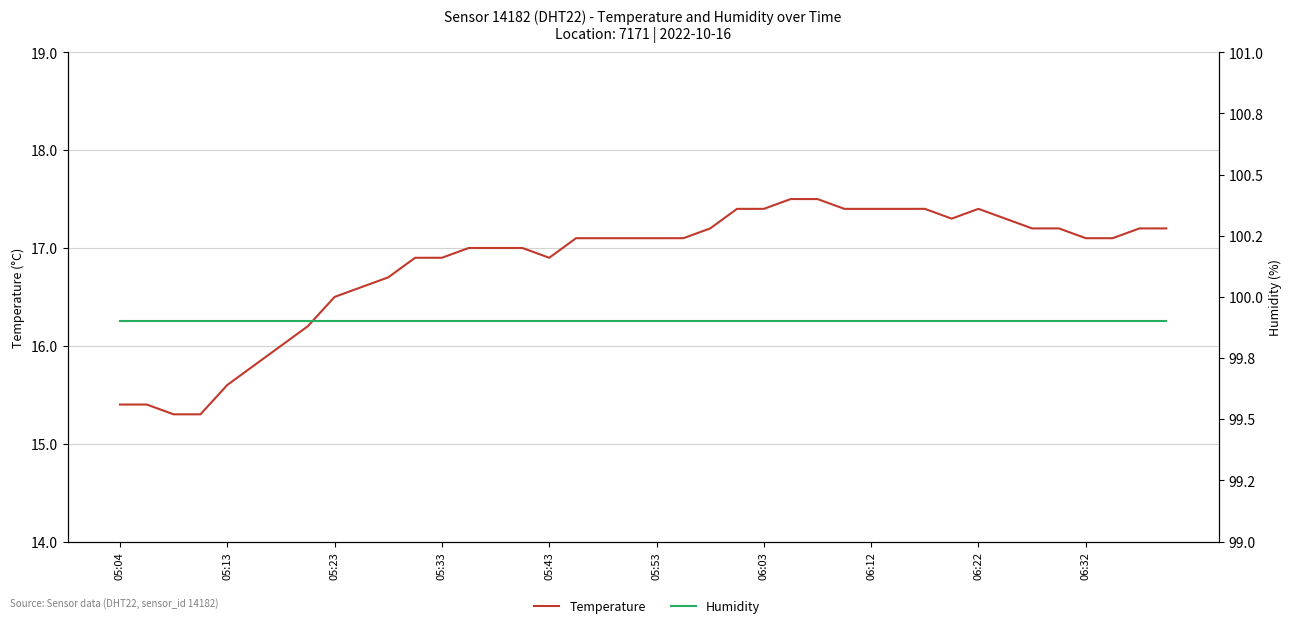

What are all the series names shown in the legend?

Temperature, Humidity